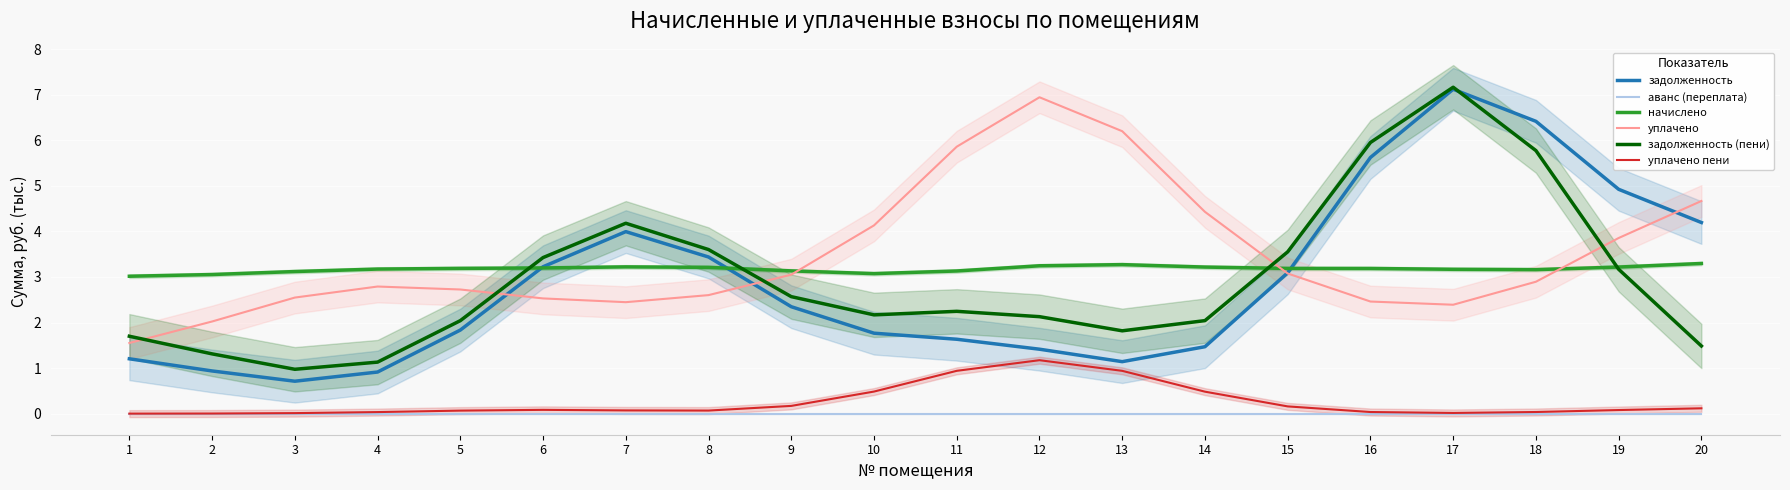

At which category does the chart reach its peak across all series?

17